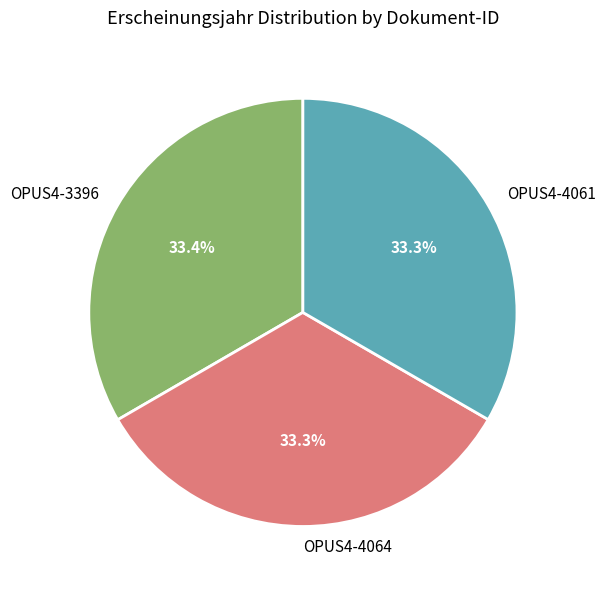

How much of the chart is everything except OPUS4-4061?

66.7%